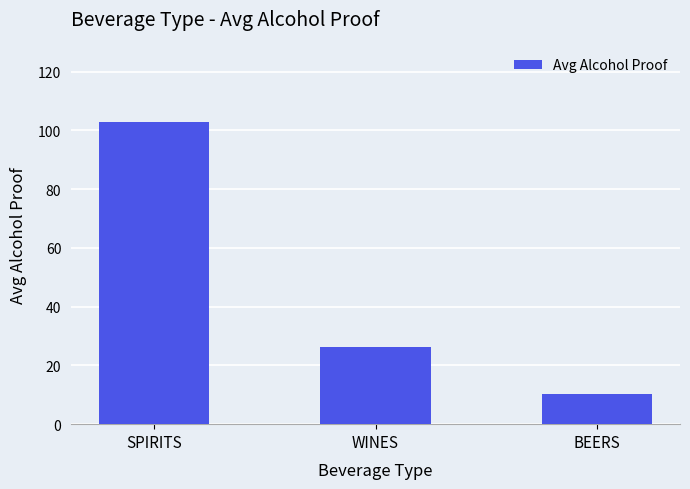

Where does the data first go above 26?

SPIRITS